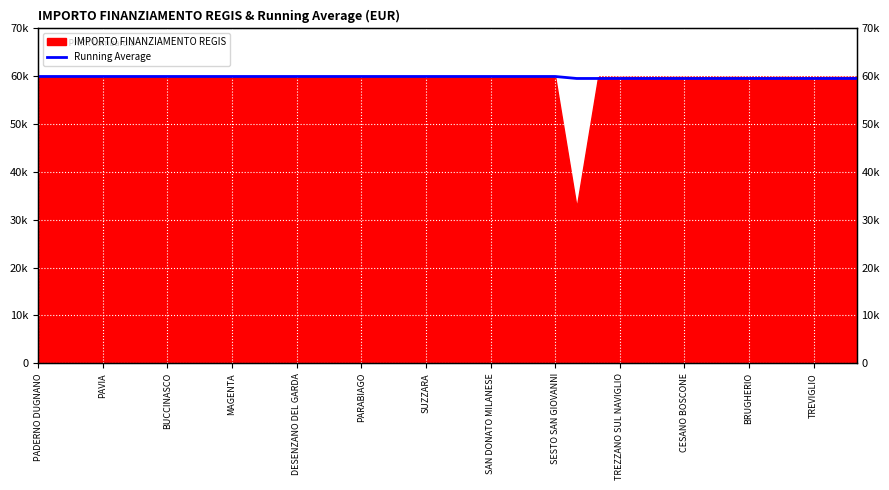

What is the sum of all values?

2332845.1